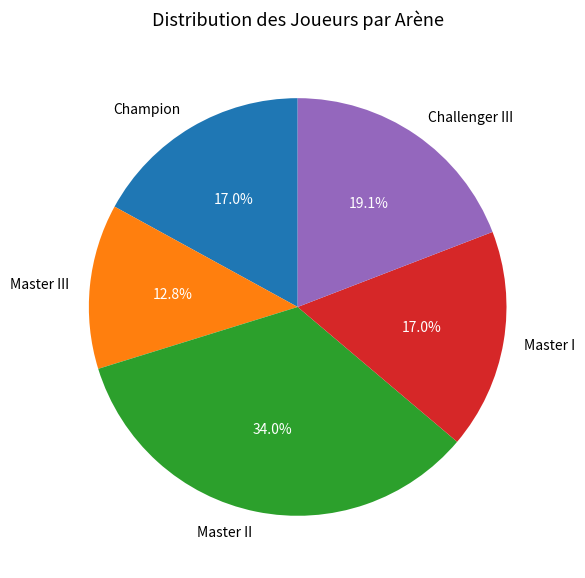

Is the sum of Master III and Master I greater than half?

No